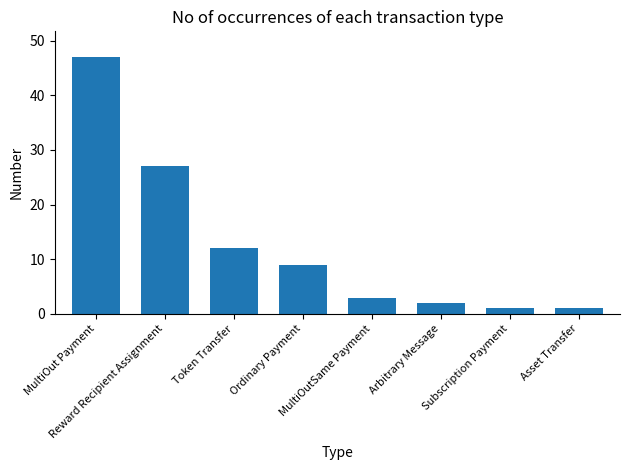

What is the sum of the values at Asset Transfer and MultiOut Payment?

48